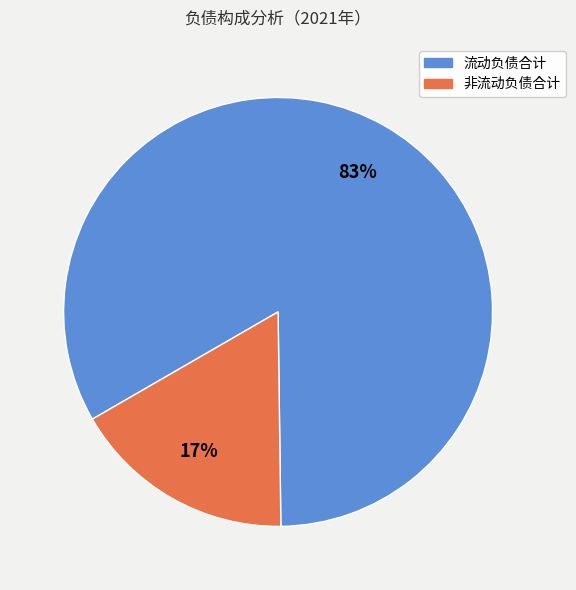

Do 流动负债合计 and 非流动负债合计 together represent more than half of the pie?

Yes